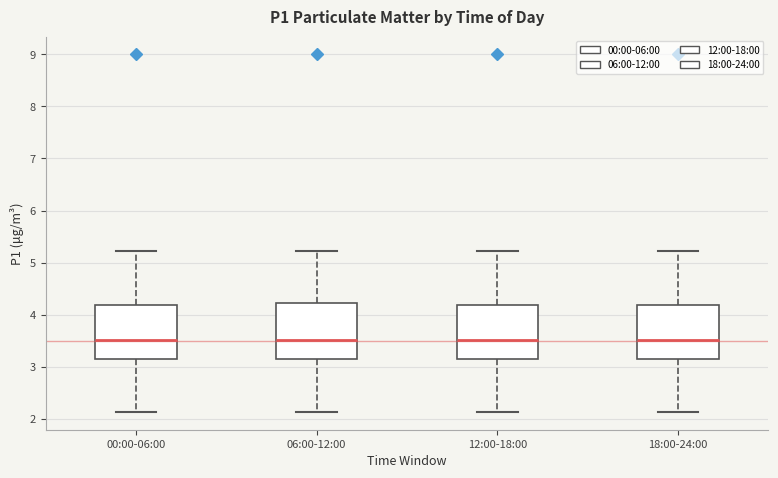

Reading left to right, read every box against the y-axis: the position of its median line, the range the box covers, and the ends of its whiskers. The values are not printed on the chart, so give them approximately, as read against the axis.

00:00-06:00: median 3.5, box 3.1 to 4.2, whiskers 2.1 to 5.2
06:00-12:00: median 3.5, box 3.2 to 4.2, whiskers 2.1 to 5.2
12:00-18:00: median 3.5, box 3.1 to 4.2, whiskers 2.1 to 5.2
18:00-24:00: median 3.5, box 3.1 to 4.2, whiskers 2.1 to 5.2